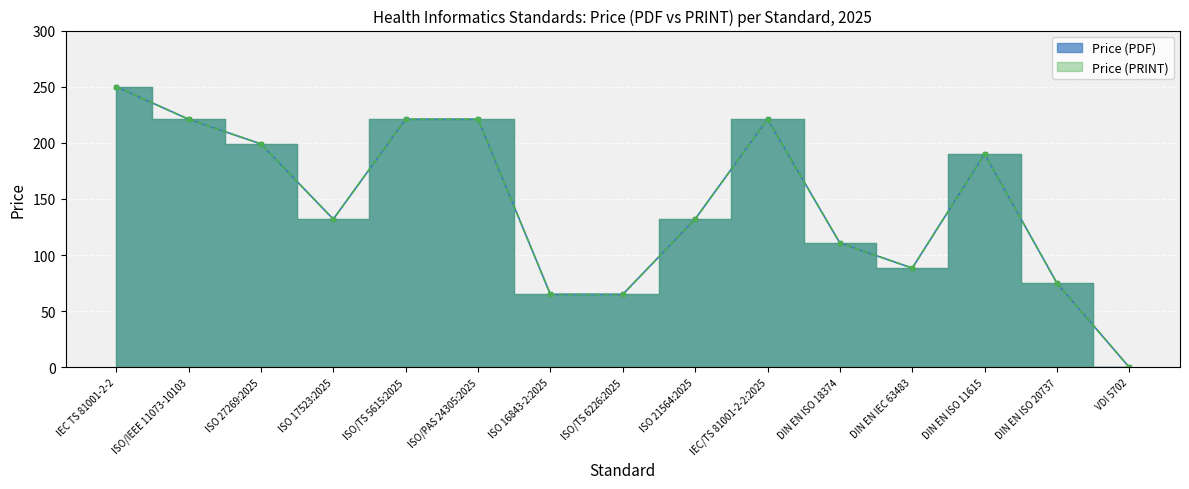

The value of Price (PDF) at ISO/PAS 24305 is 302.6. True or false?

False